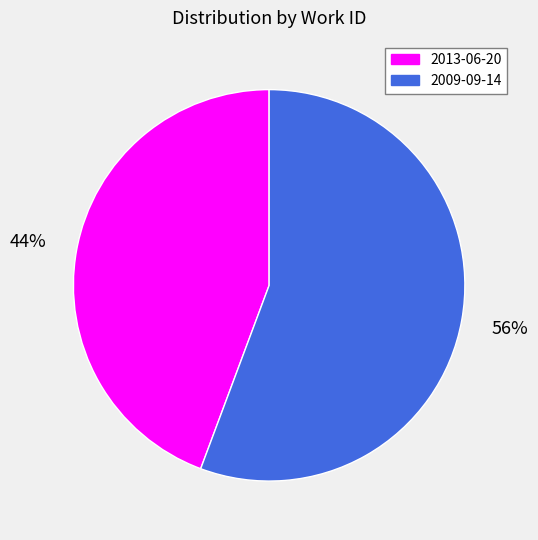

To the nearest percent, what is the average slice percentage?

50%